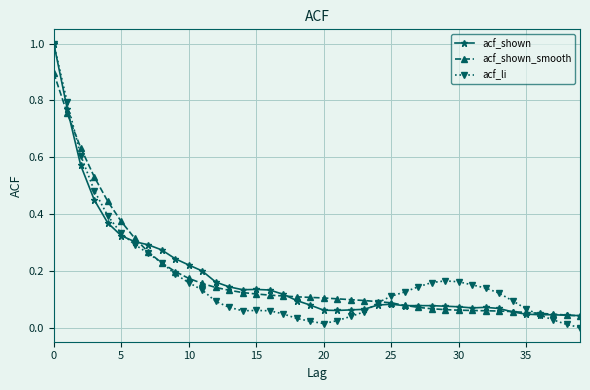

Which series has the widest spread of values?

acf_li